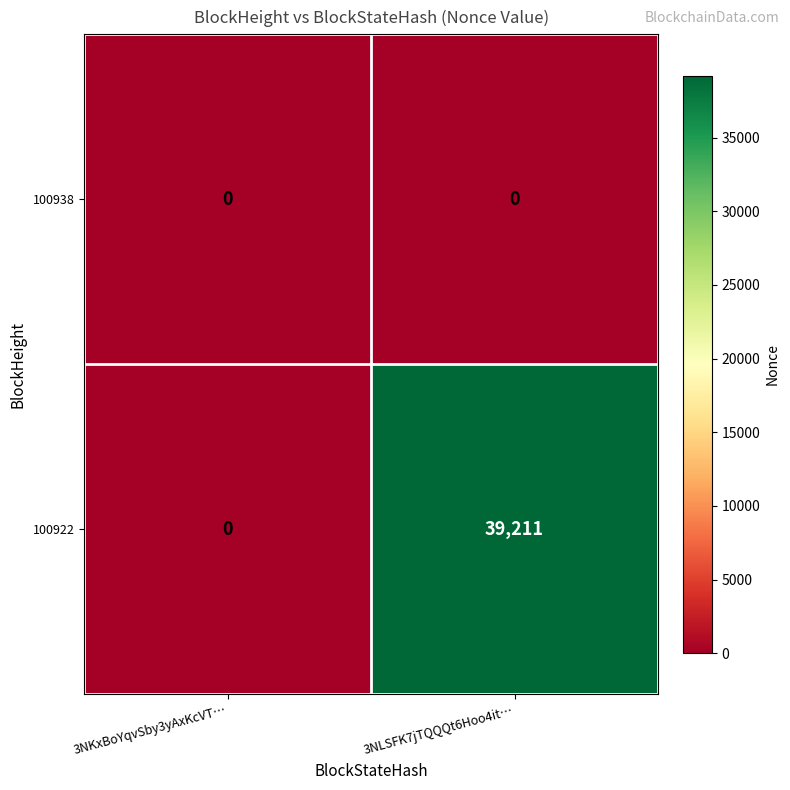

Read the 100922 value at 3NLSFK7jTQQQt6Hoo4it….

39211